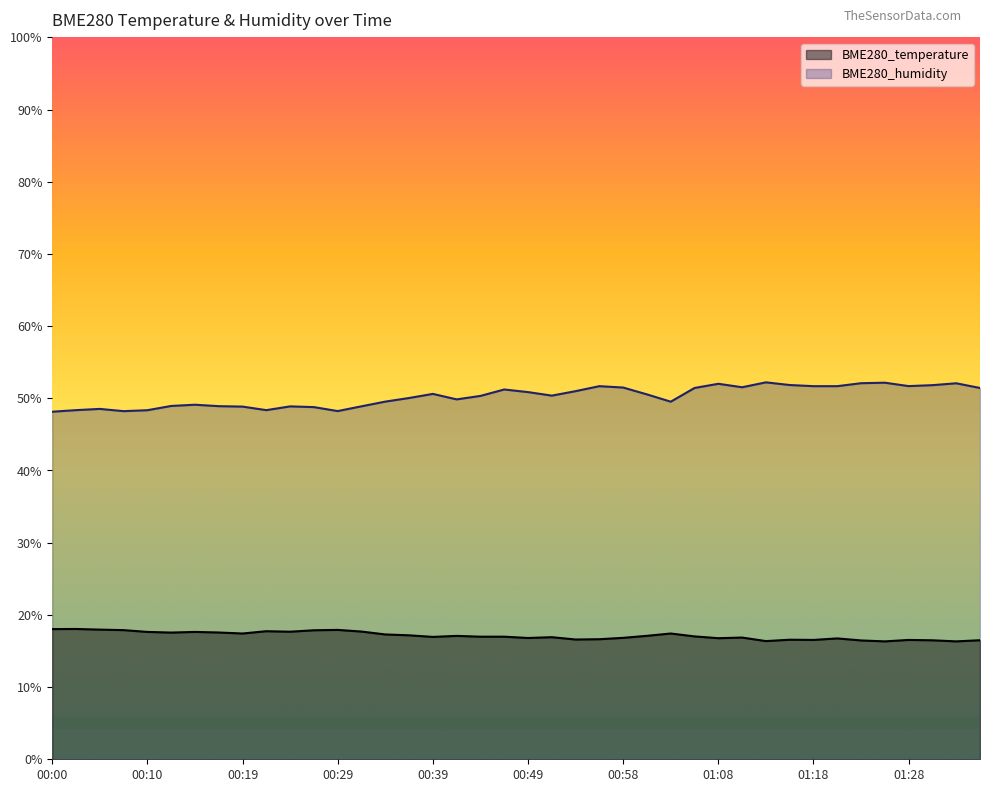

True or false: BME280_temperature and BME280_humidity cross at least once.

False